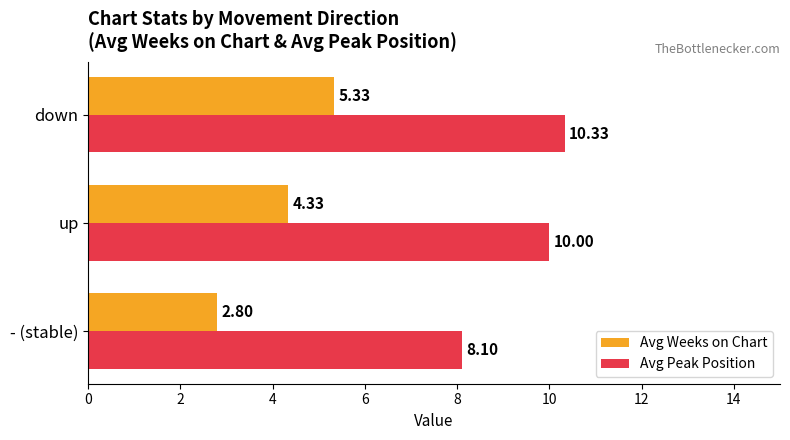

Between - (stable) and up, which series saw the biggest shift?

Avg Peak Position